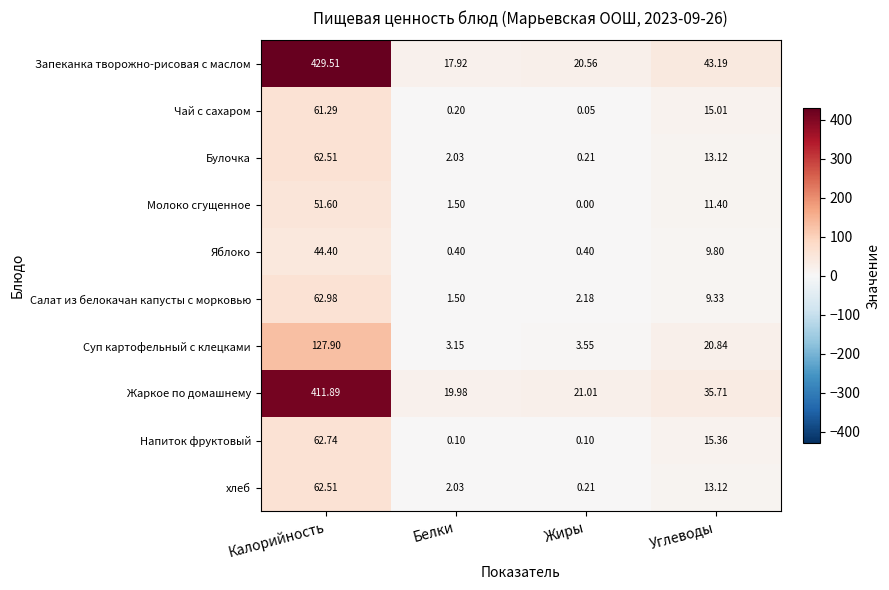

Is the value of Яблоко at Жиры greater than the value of Напиток фруктовый at Калорийность?

No